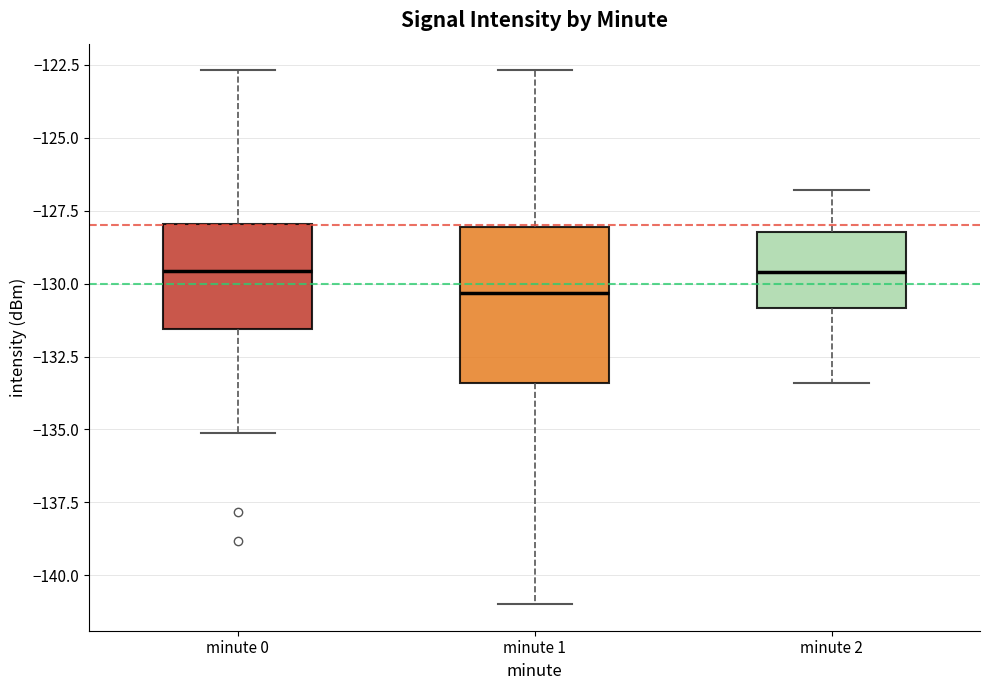

Which box is the tallest, from its lower edge to its upper edge?

minute 1